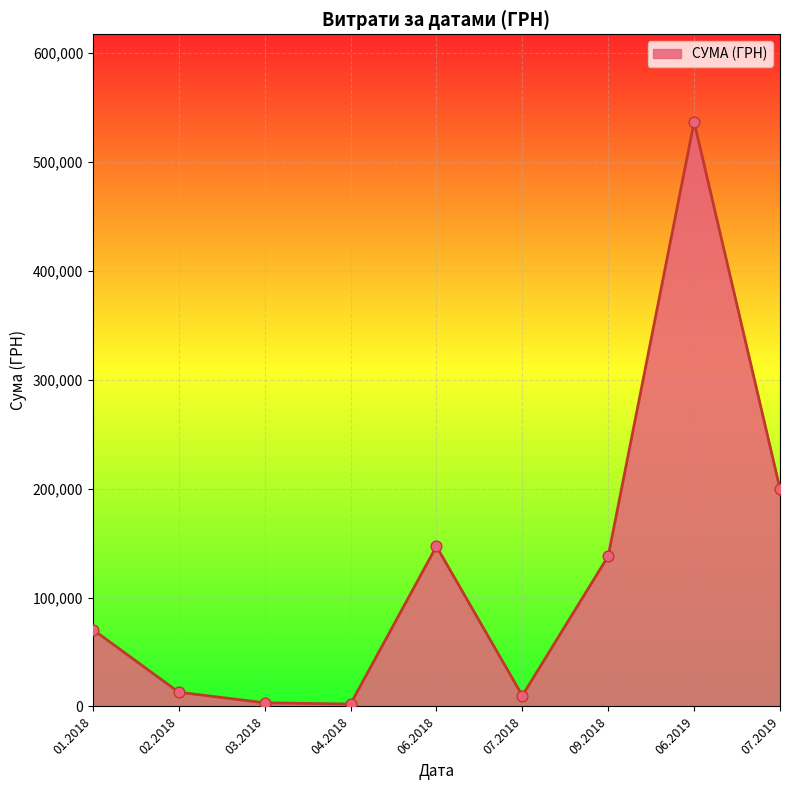

What is the ratio of the value at 06.2019 to the value at 01.2018?

7.6